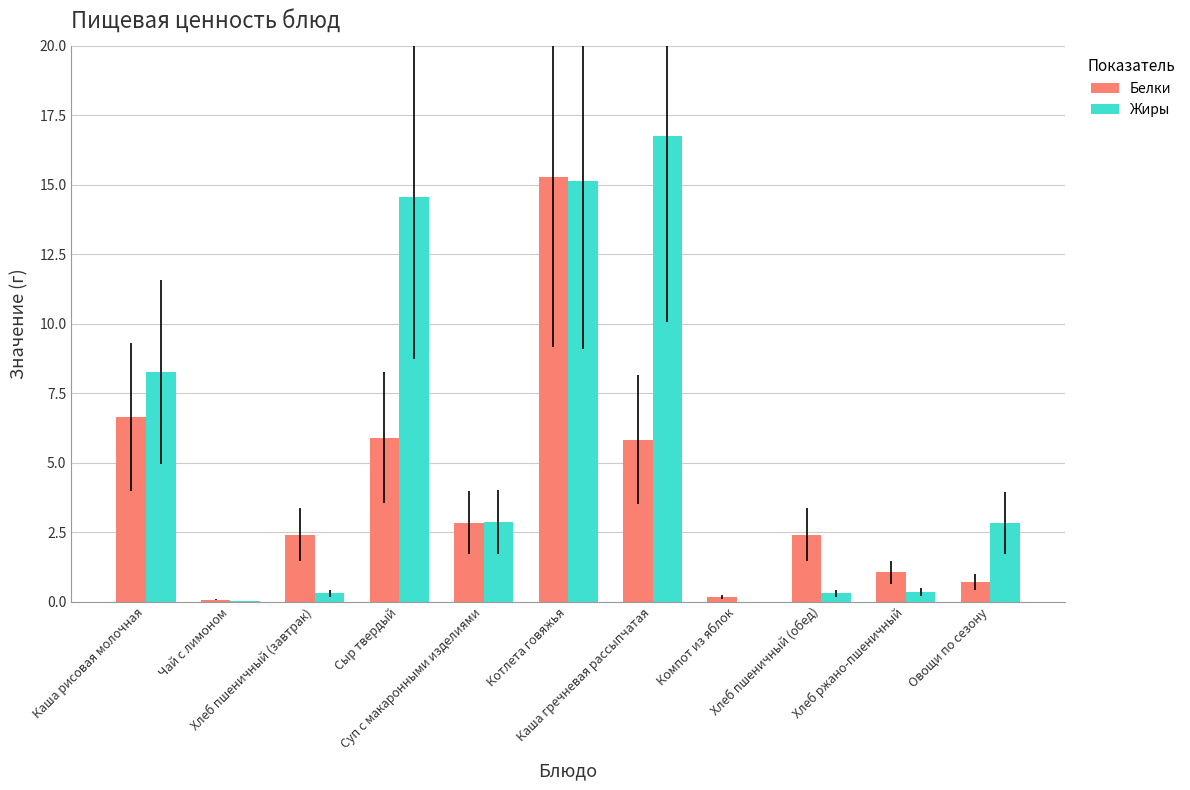

How many groups of bars are there?

11